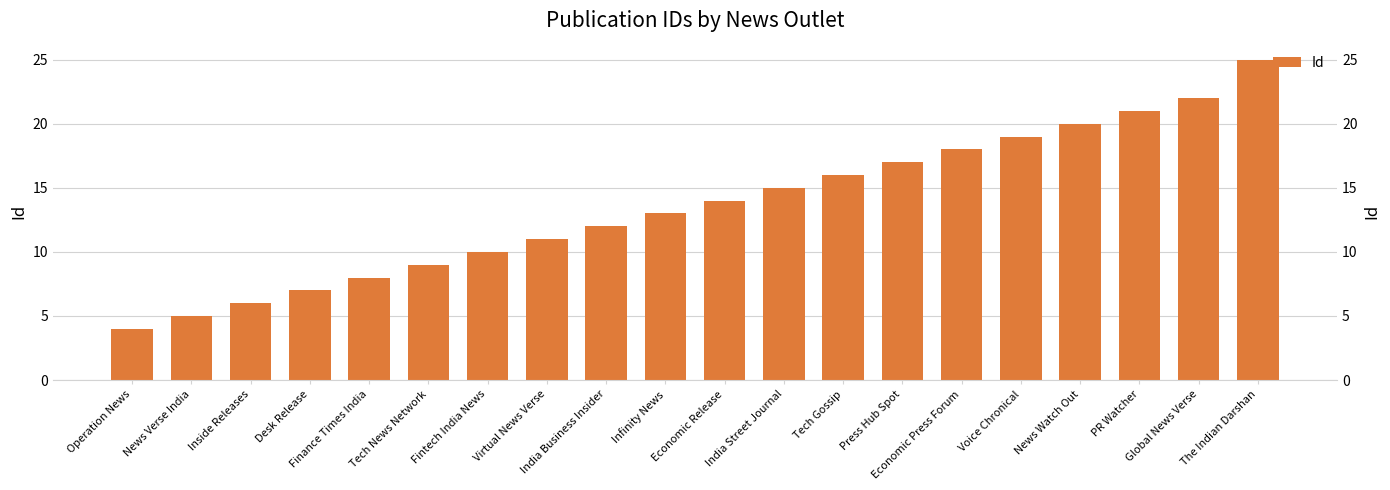

Reading left to right, transcribe all the data shown in this chart.

Operation News=4	News Verse India=5	Inside Releases=6	Desk Release=7	Finance Times India=8	Tech News Network=9	Fintech India News=10	Virtual News Verse=11	India Business Insider=12	Infinity News=13	Economic Release=14	India Street Journal=15	Tech Gossip=16	Press Hub Spot=17	Economic Press Forum=18	Voice Chronical=19	News Watch Out=20	PR Watcher=21	Global News Verse=22	The Indian Darshan=25